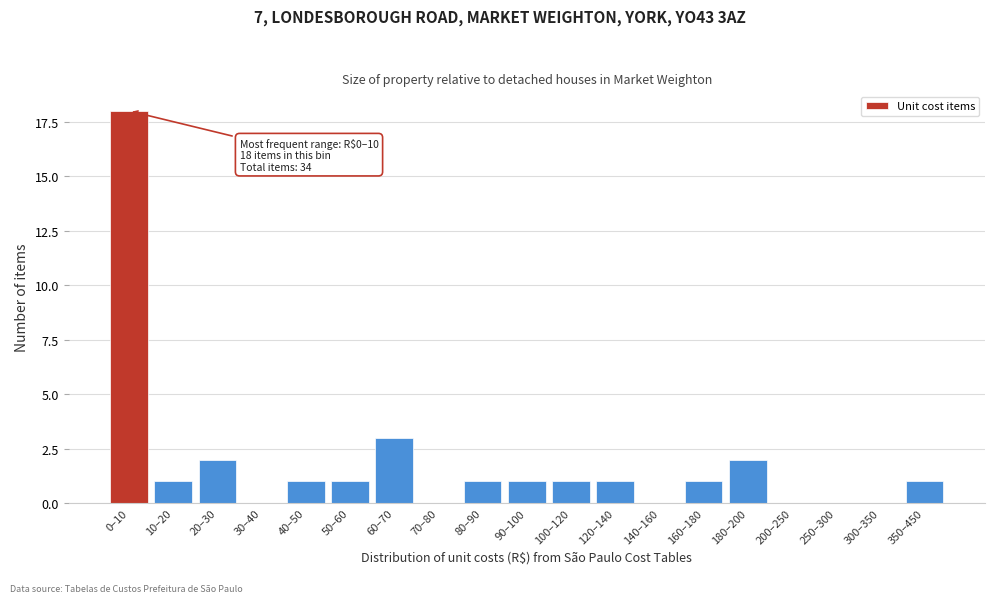

Reading left to right, transcribe all the data shown in this chart.

0–10=18	10–20=1	20–30=2	30–40=0	40–50=1	50–60=1	60–70=3	70–80=0	80–90=1	90–100=1	100–120=1	120–140=1	140–160=0	160–180=1	180–200=2	200–250=0	250–300=0	300–350=0	350–450=1